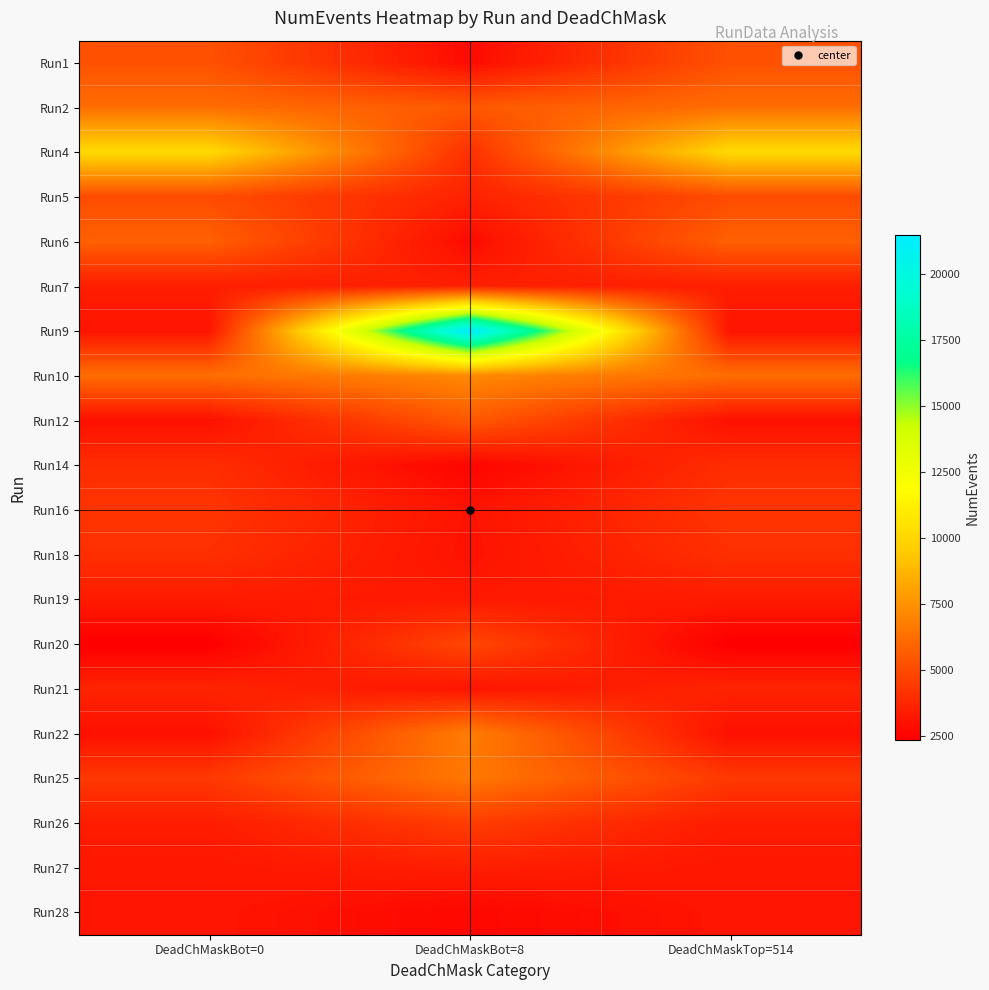

Which series has the widest spread of values?

Run9